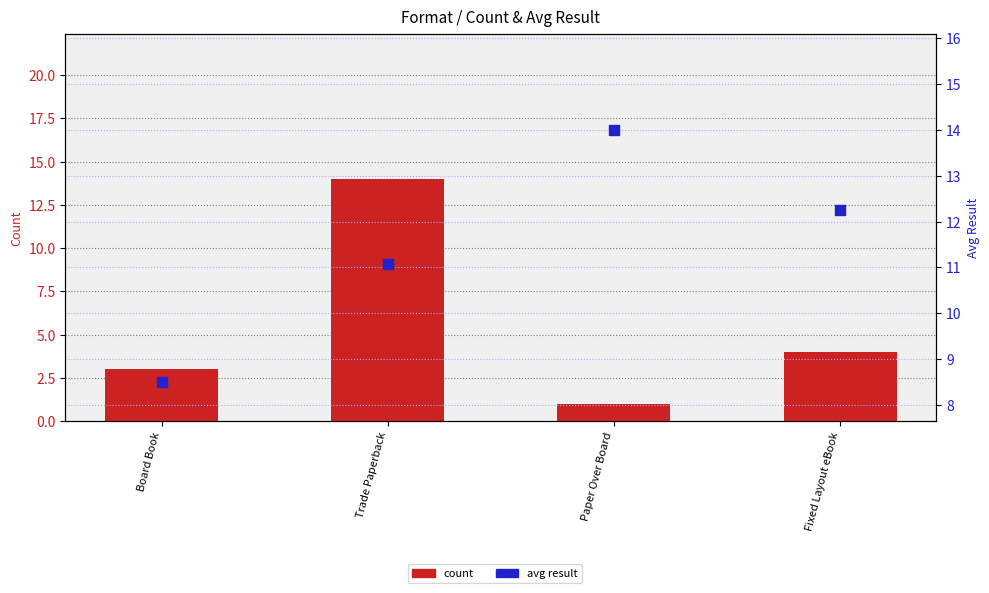

What is the total value across all series at Board Book?

11.5